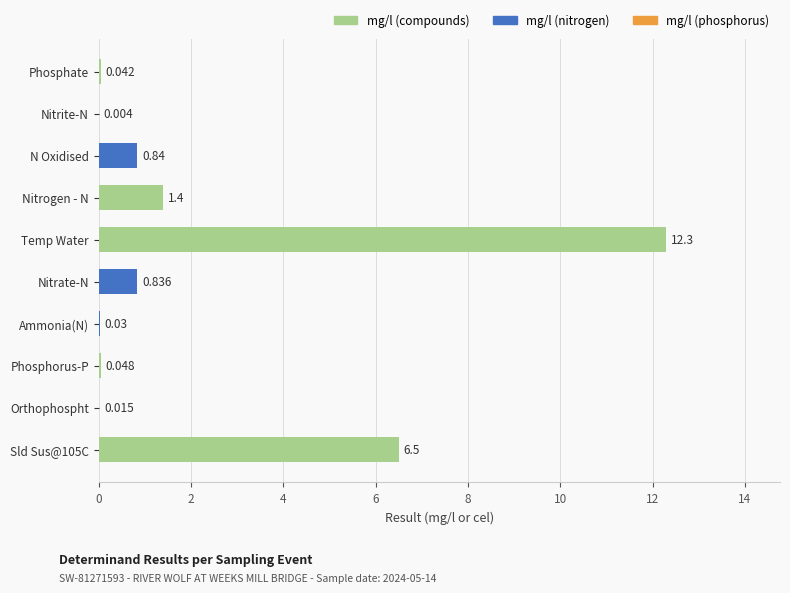

Between Temp Water and Phosphorus-P, which is larger?

Temp Water